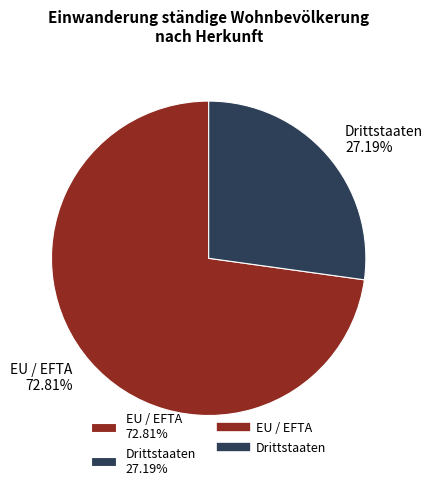

Rank the categories by value from highest to lowest.

EU / EFTA 72.81%, Drittstaaten 27.19%